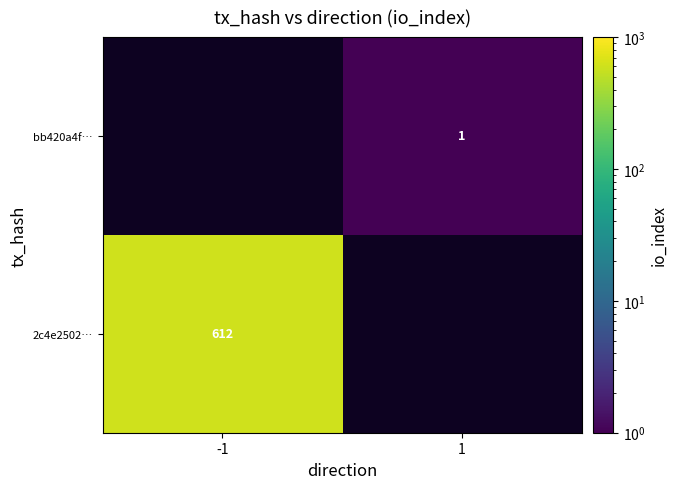

Between 1 and -1, which is larger?

-1